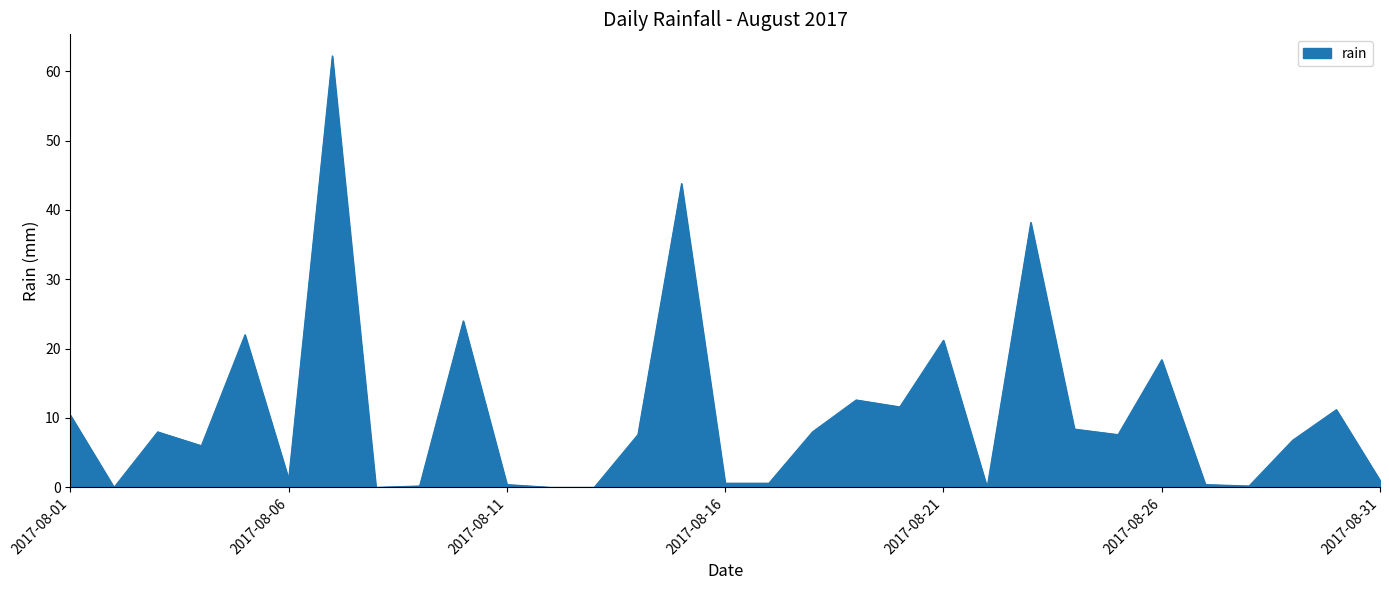

Does the chart have visible grid lines?

No